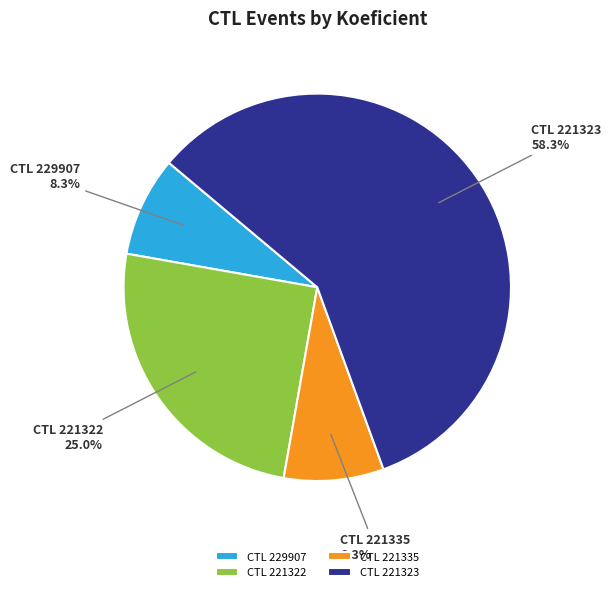

Does CTL 221335 represent more than half of the total?

No